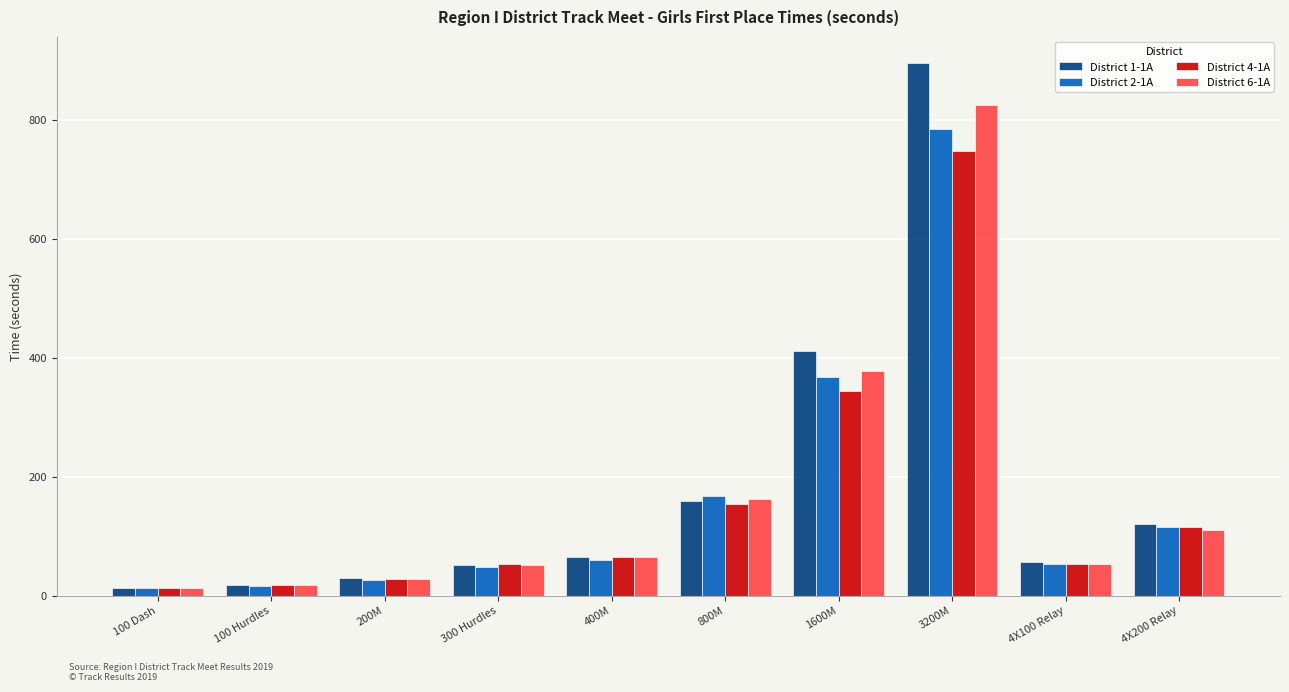

What is the sum of all District 1-1A values?

1816.5